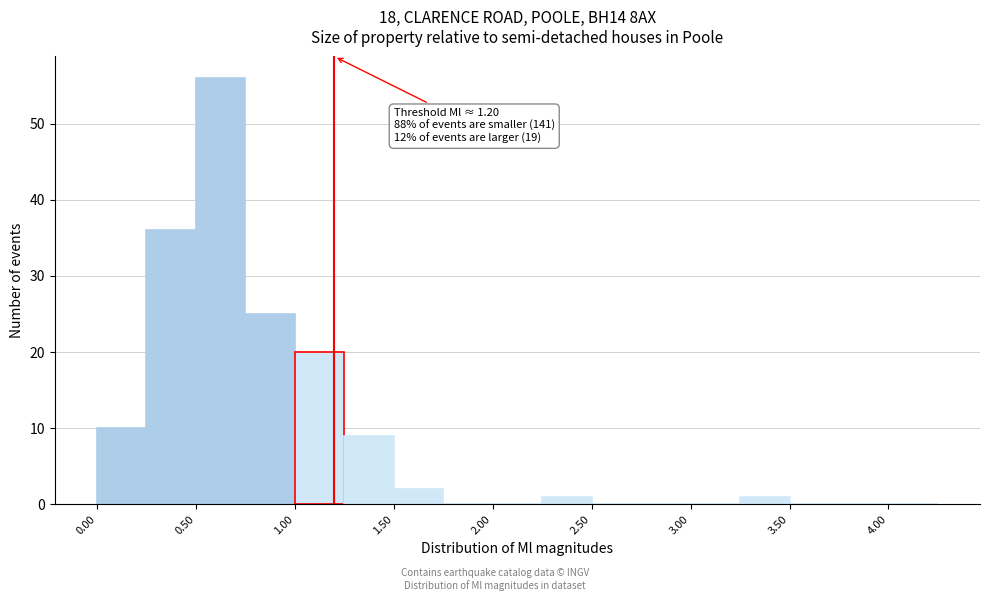

Which range on the x-axis has the tallest bar?

0.50 to 0.75